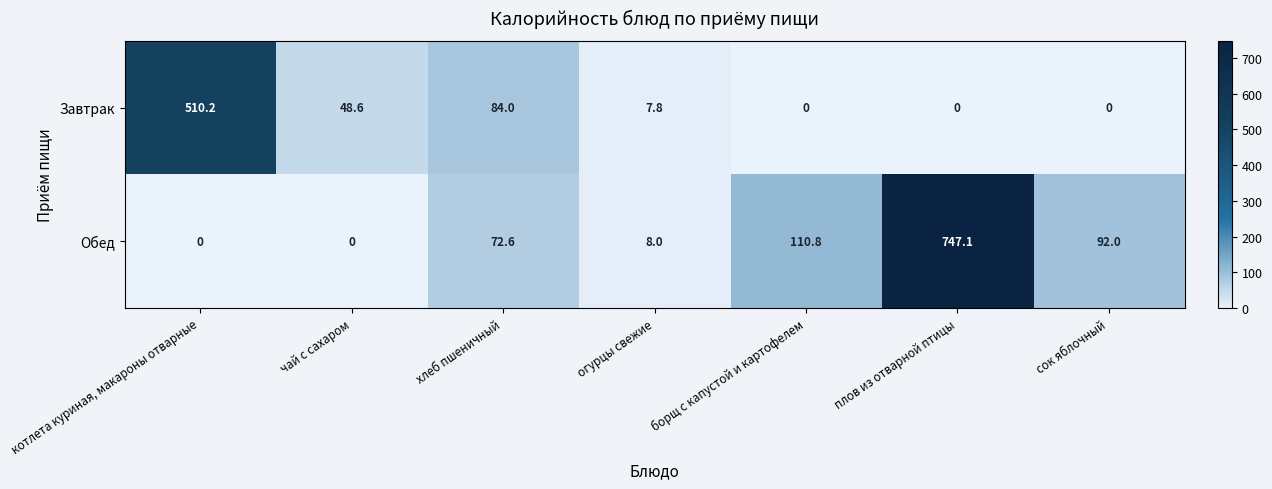

What is the spread (max minus min) of values at хлеб пшеничный?

11.4